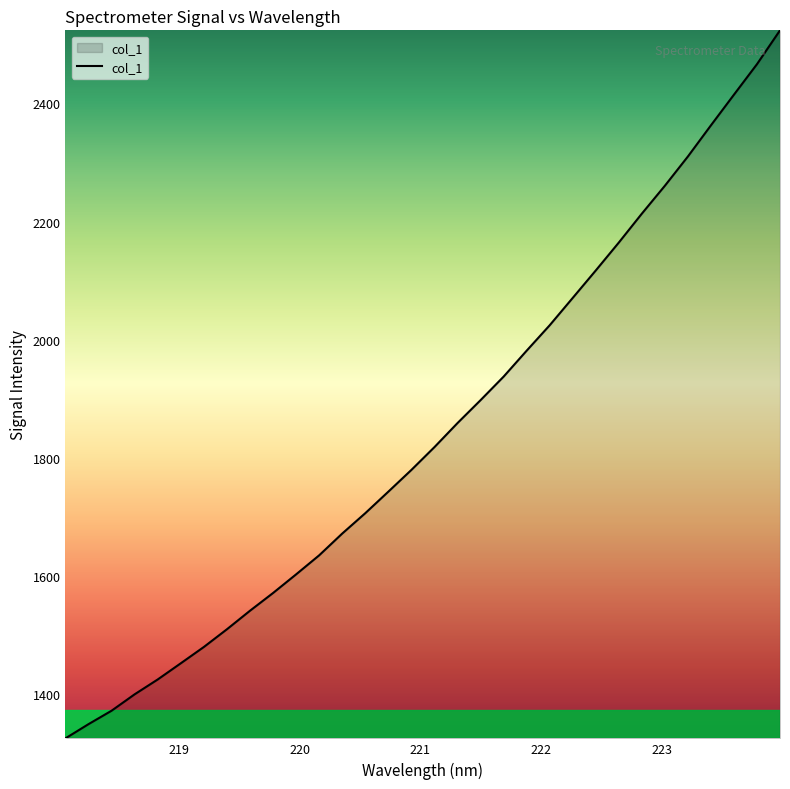

True or false: the data has more than 1 interior local peaks.

False